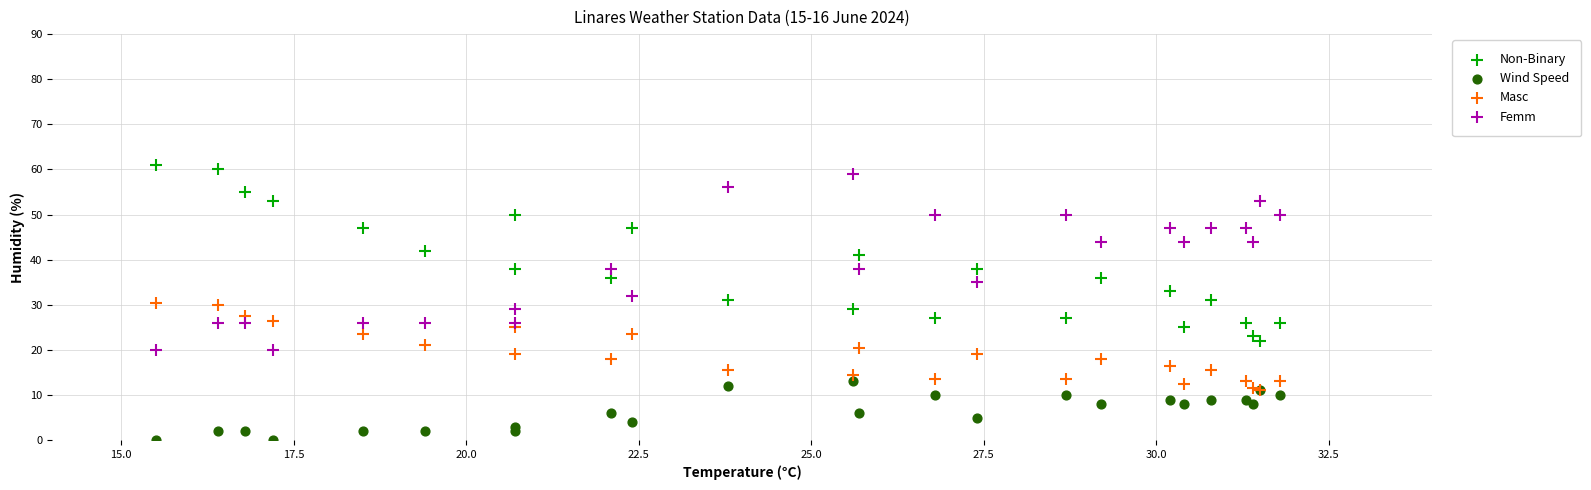

What are all the series names shown in the legend?

Non-Binary, Wind Speed, Masc, Femm